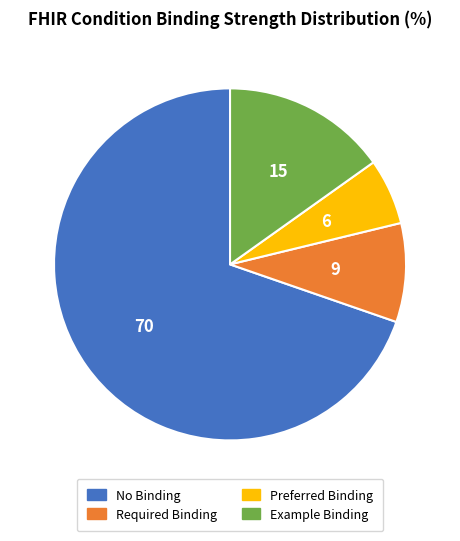

The Preferred Binding slice represents 6% of the pie. True or false?

True